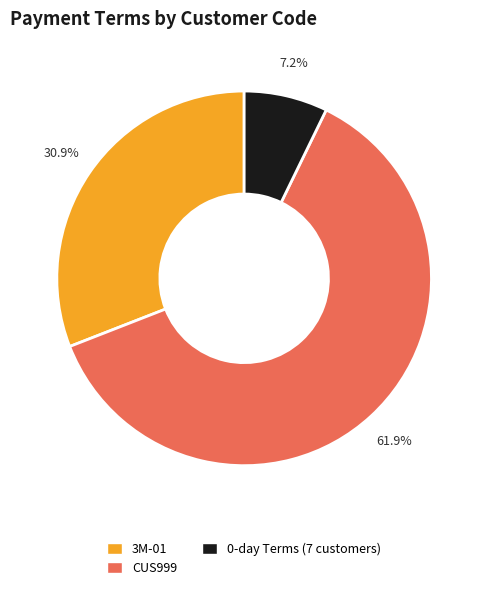

Is there any slice that represents more than half of the pie?

Yes